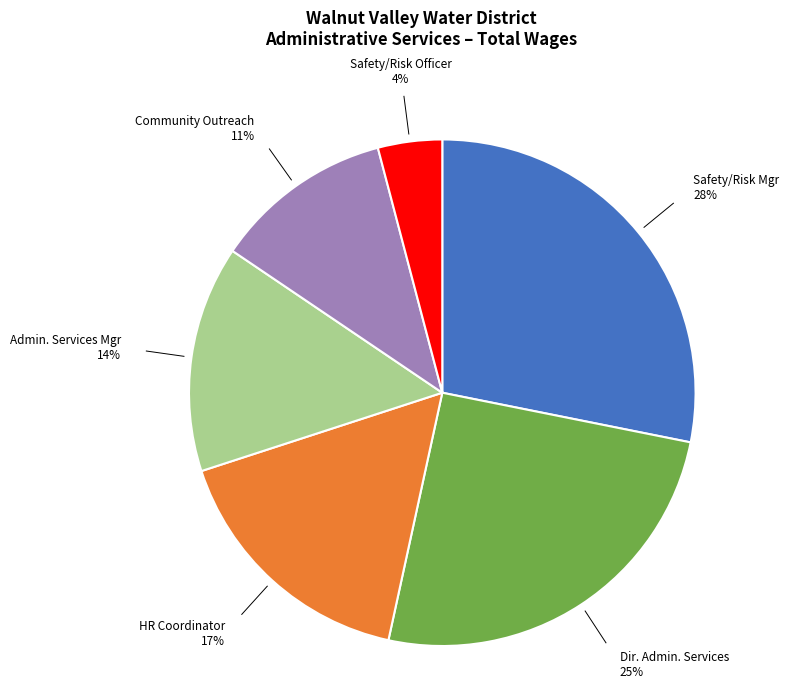

To the nearest percent, what is the average slice percentage?

17%